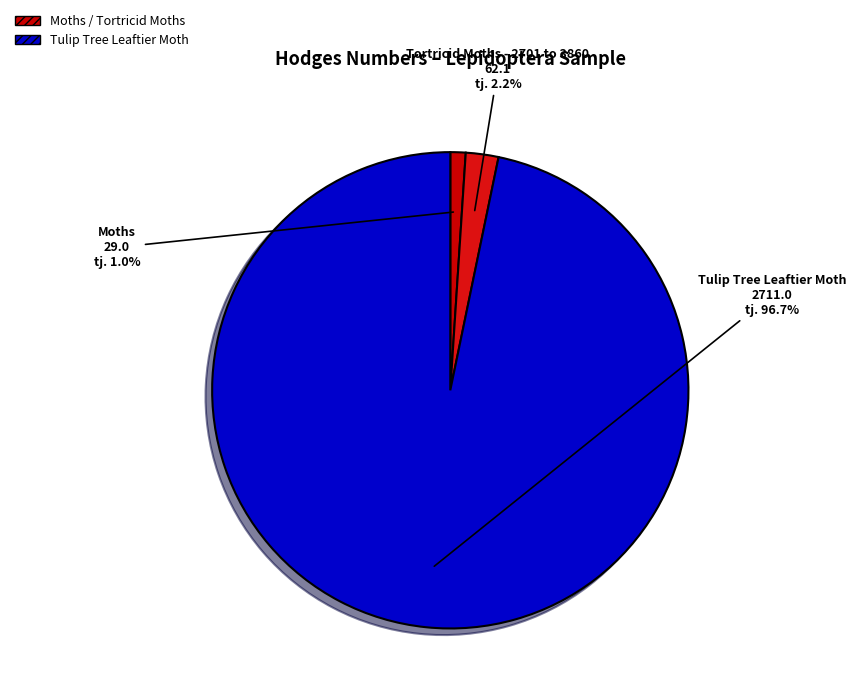

How many slices are in this pie chart?

3